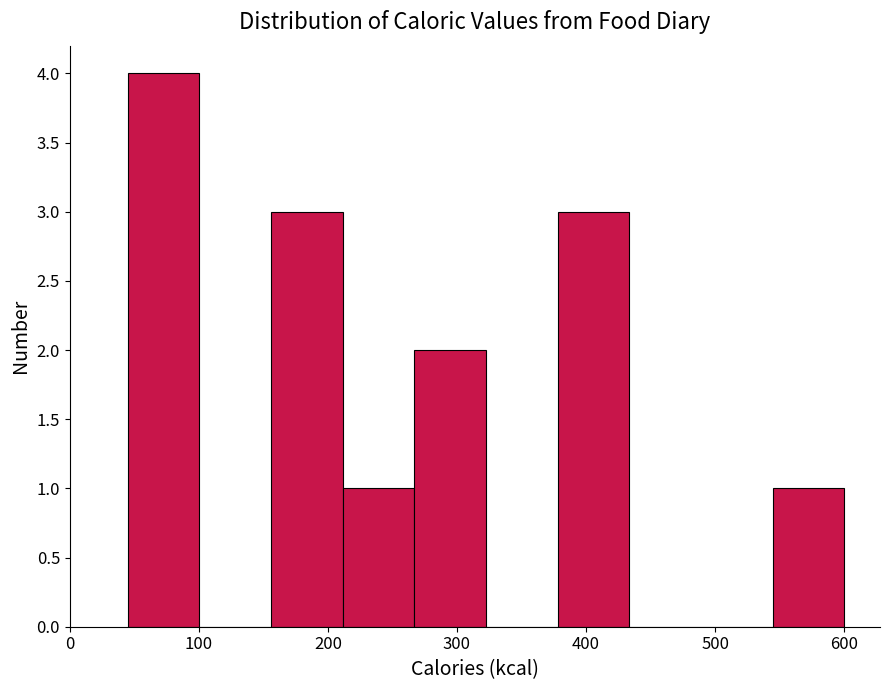

What is the height of the bar covering 540 to 600 on the x-axis? Neither the bar edges nor the heights are printed on the chart, so give them approximately, as read against the axes.

1